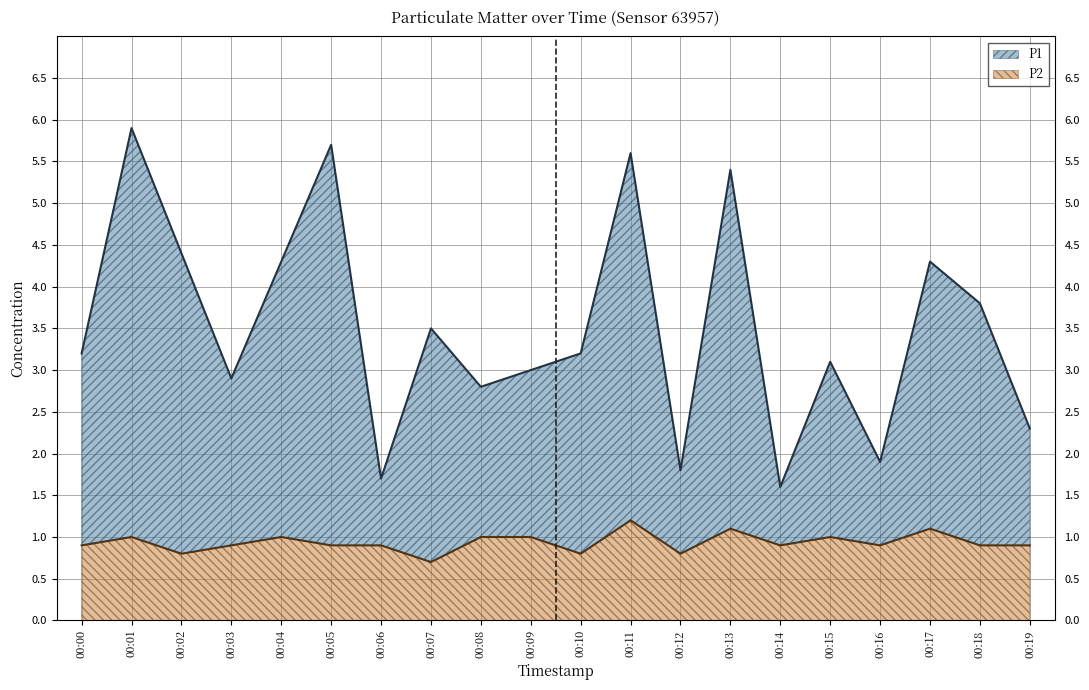

Reading left to right, what are all the values shown in this chart?

P1: 00:00=3.2	00:01=5.9	00:02=4.4	00:03=2.9	00:04=4.3	00:05=5.7	00:06=1.7	00:07=3.5	00:08=2.8	00:09=3.0	00:10=3.2	00:11=5.6	00:12=1.8	00:13=5.4	00:14=1.6	00:15=3.1	00:16=1.9	00:17=4.3	00:18=3.8	00:19=2.3
P2: 00:00=0.9	00:01=1.0	00:02=0.8	00:03=0.9	00:04=1.0	00:05=0.9	00:06=0.9	00:07=0.7	00:08=1.0	00:09=1.0	00:10=0.8	00:11=1.2	00:12=0.8	00:13=1.1	00:14=0.9	00:15=1.0	00:16=0.9	00:17=1.1	00:18=0.9	00:19=0.9